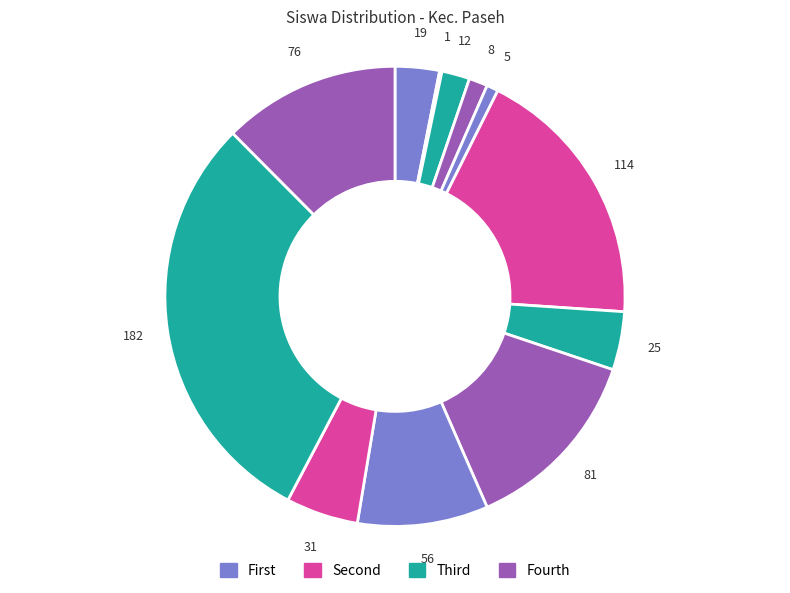

How many slices are in this pie chart?

12